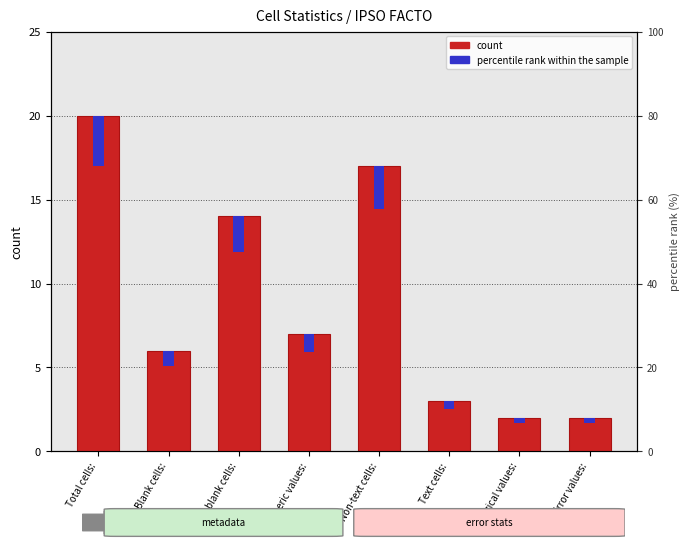

How many data points in percentile rank within the sample are above 1?

4